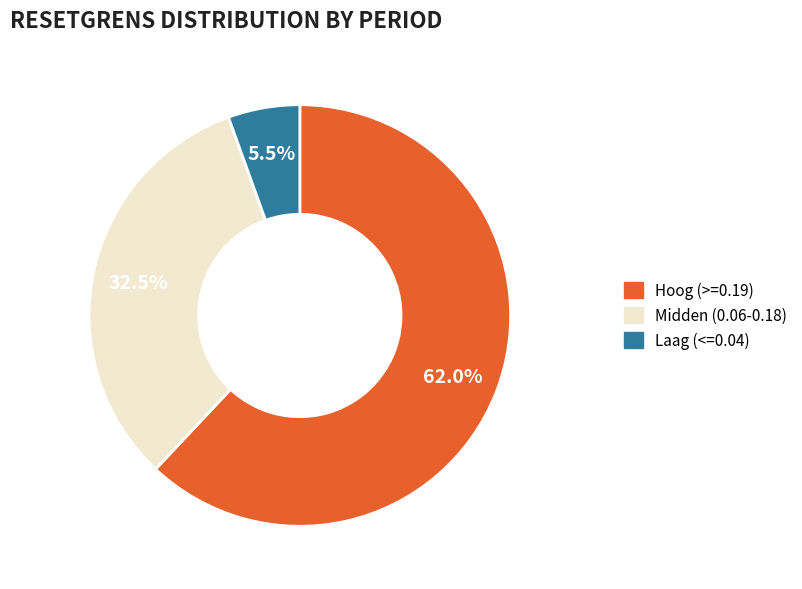

What percentage do Hoog (>=0.19) and Midden (0.06-0.18) together represent?

94.5%